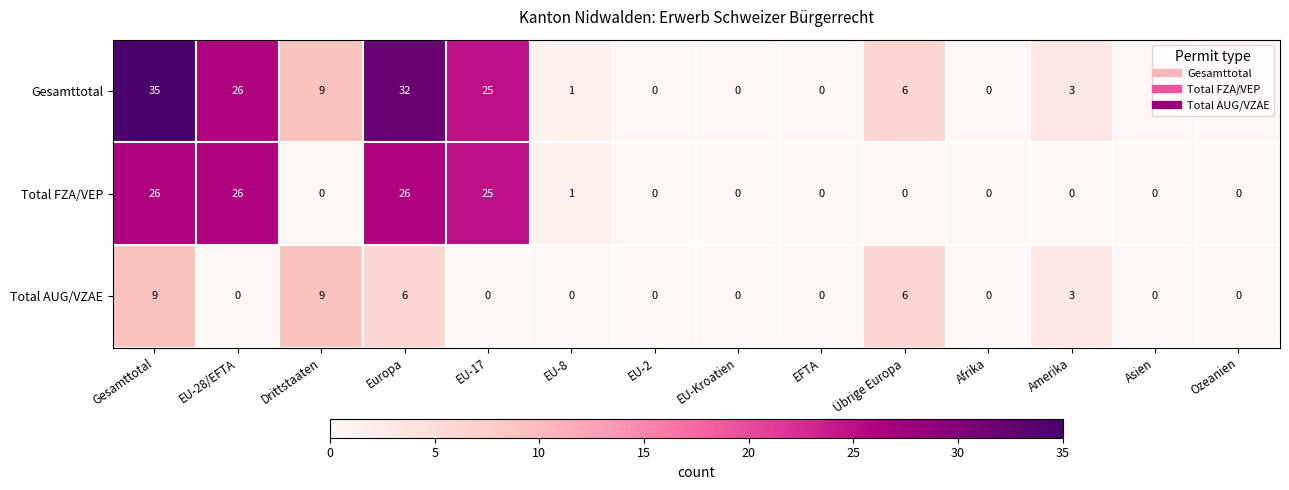

Which category has the highest value across all series?

Gesamttotal